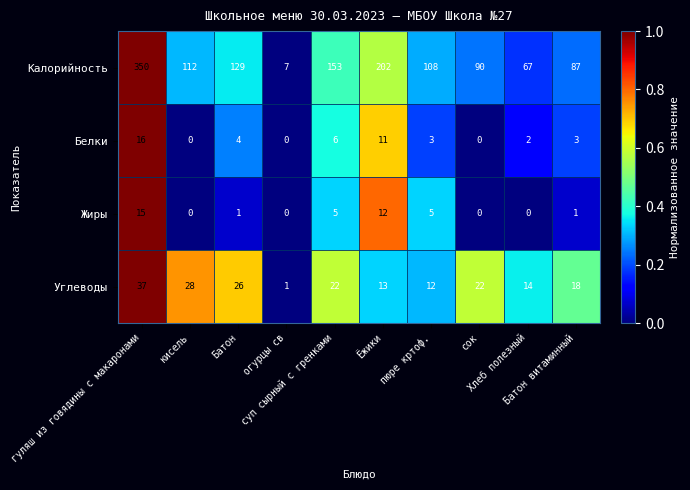

Which series has the largest total across all categories?

Калорийность